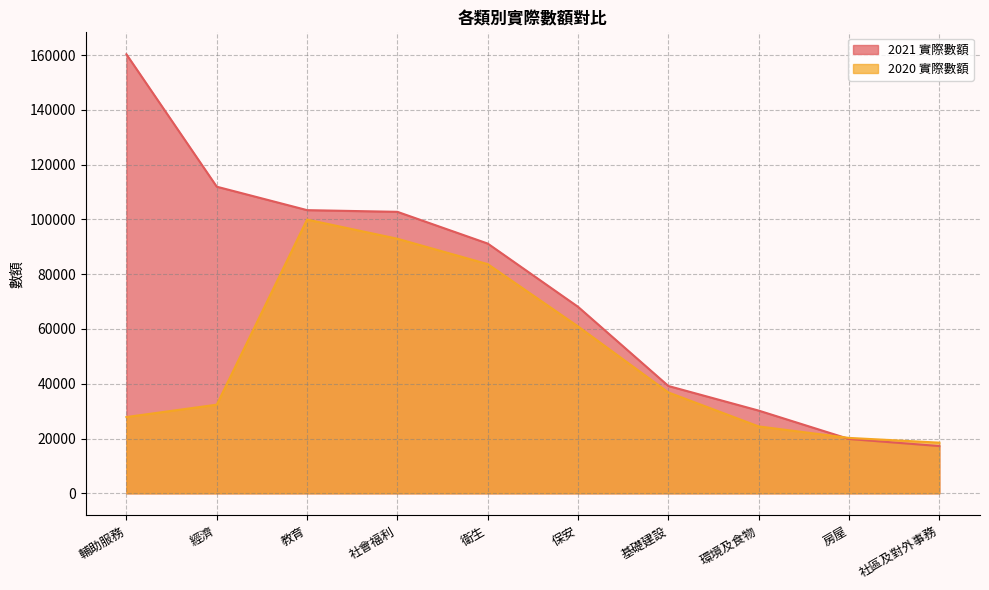

Which series has the widest spread of values?

2021 實際數額